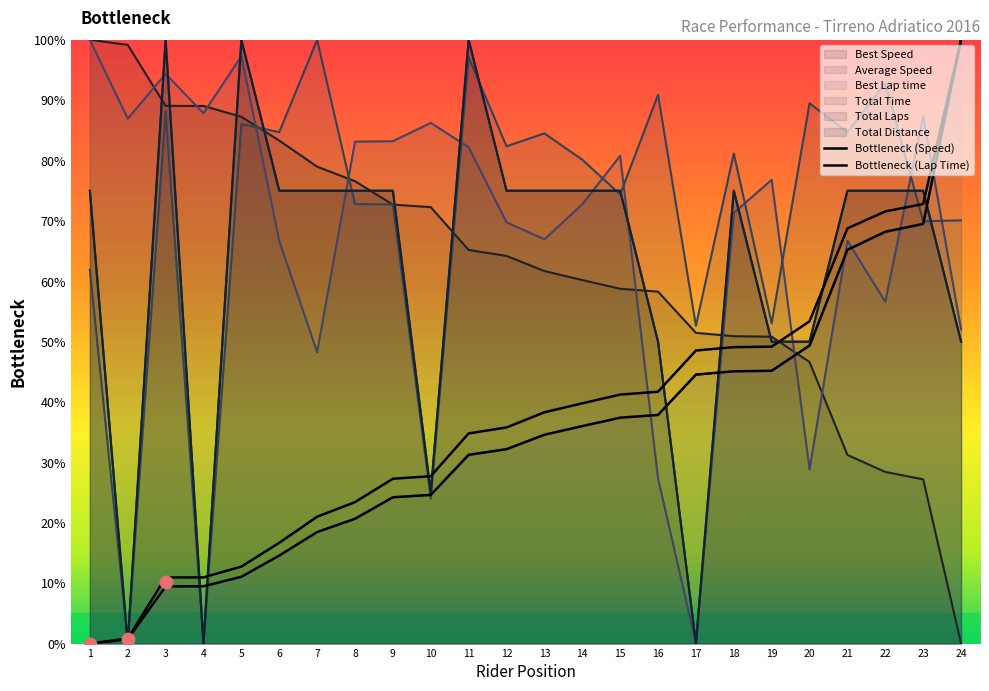

Which series has the widest spread of Y values?

Total Laps